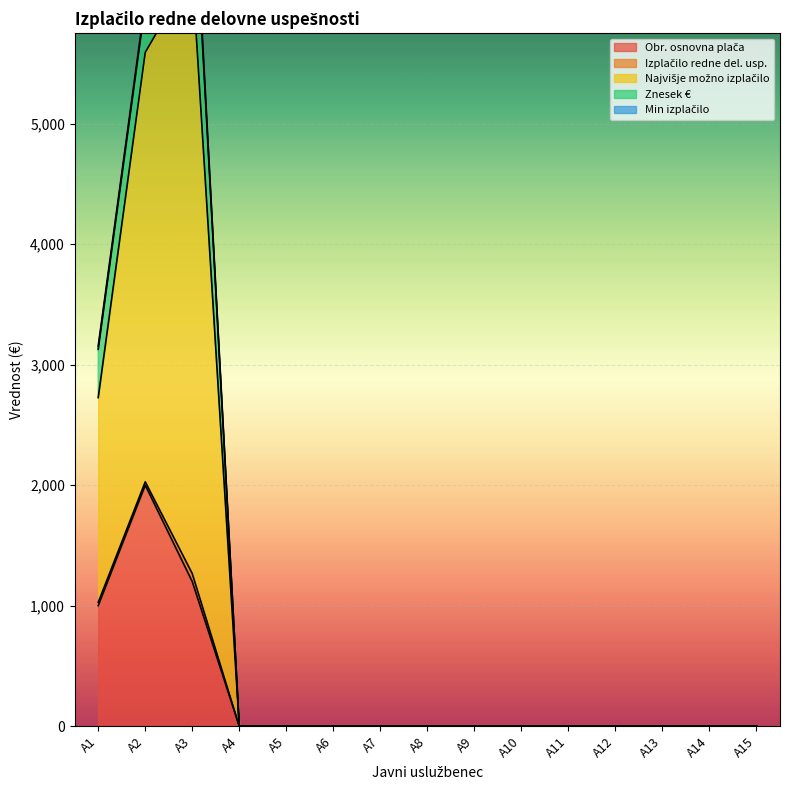

Which has a higher value, A15 or A13?

A15